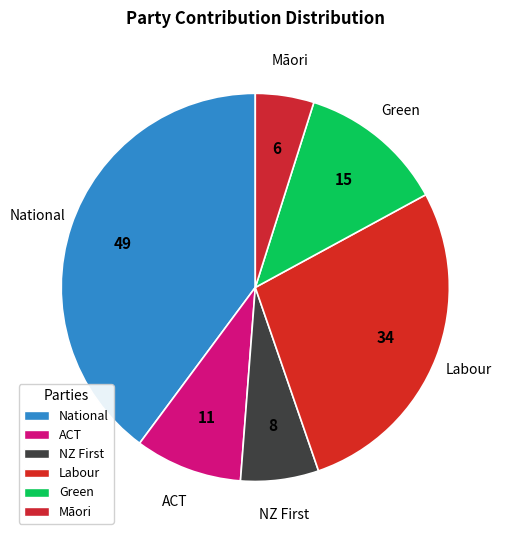

Count the number of slices in the pie.

6